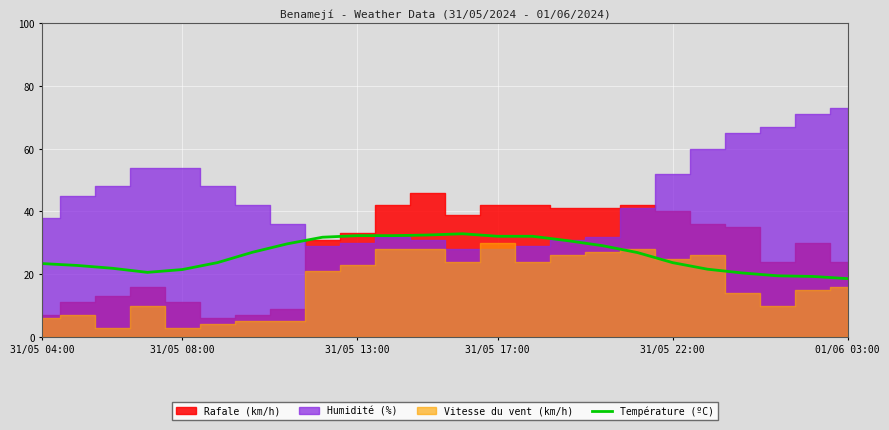

How many lines are shown in the chart?

1